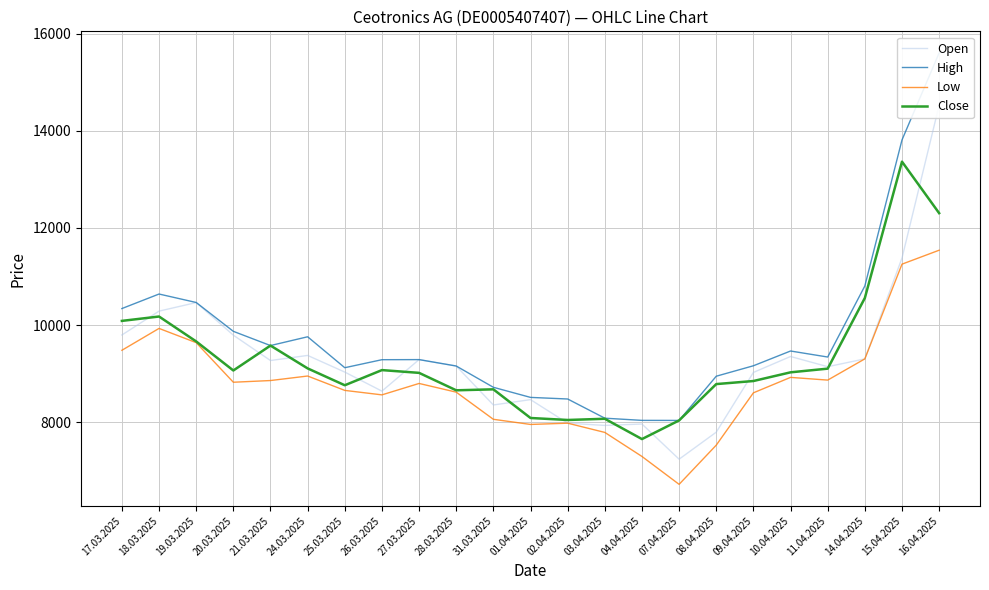

How many values in the Close series exceed 9026?

11